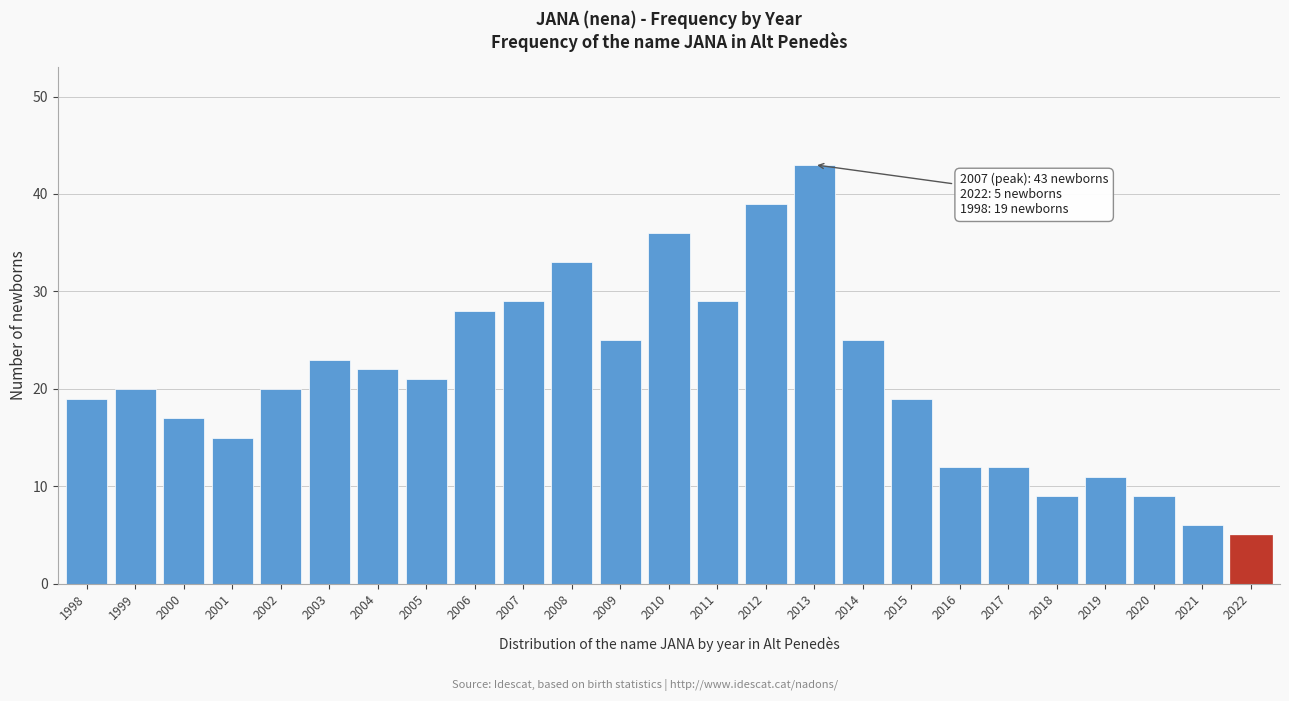

Reading left to right, extract all data points from this chart.

1998=19	1999=20	2000=17	2001=15	2002=20	2003=23	2004=22	2005=21	2006=28	2007=29	2008=33	2009=25	2010=36	2011=29	2012=39	2013=43	2014=25	2015=19	2016=12	2017=12	2018=9	2019=11	2020=9	2021=6	2022=5